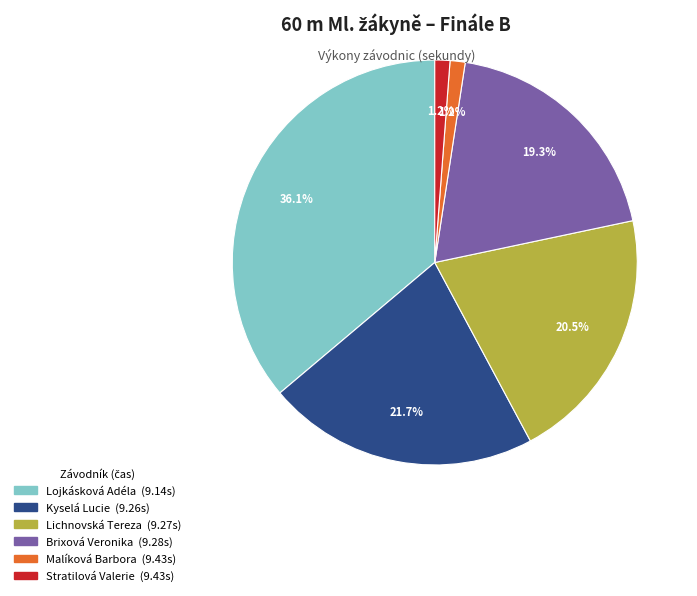

What is the largest slice in the pie chart?

Lojkásková Adéla